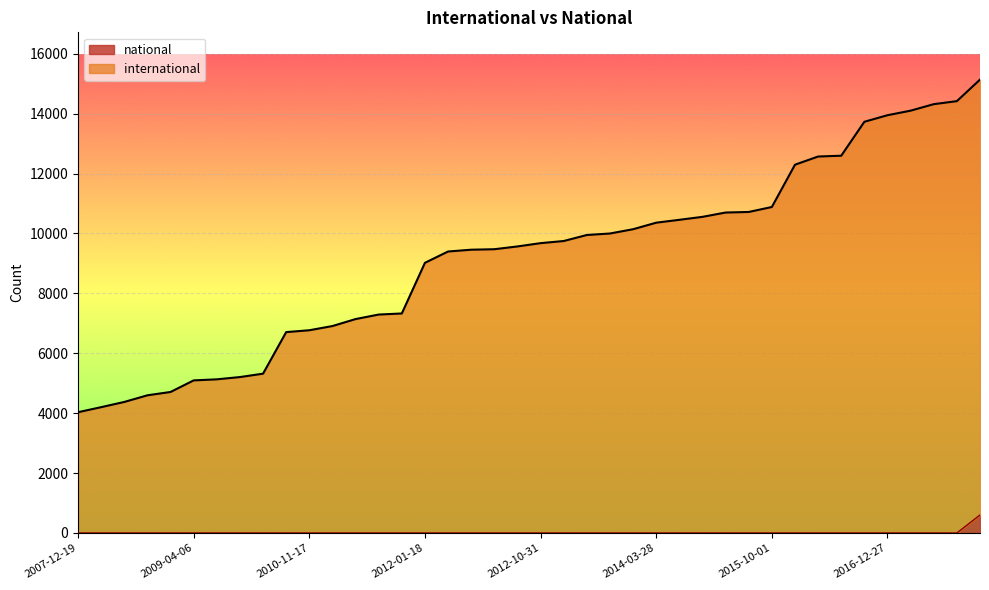

True or false: national and international intersect in this chart.

False